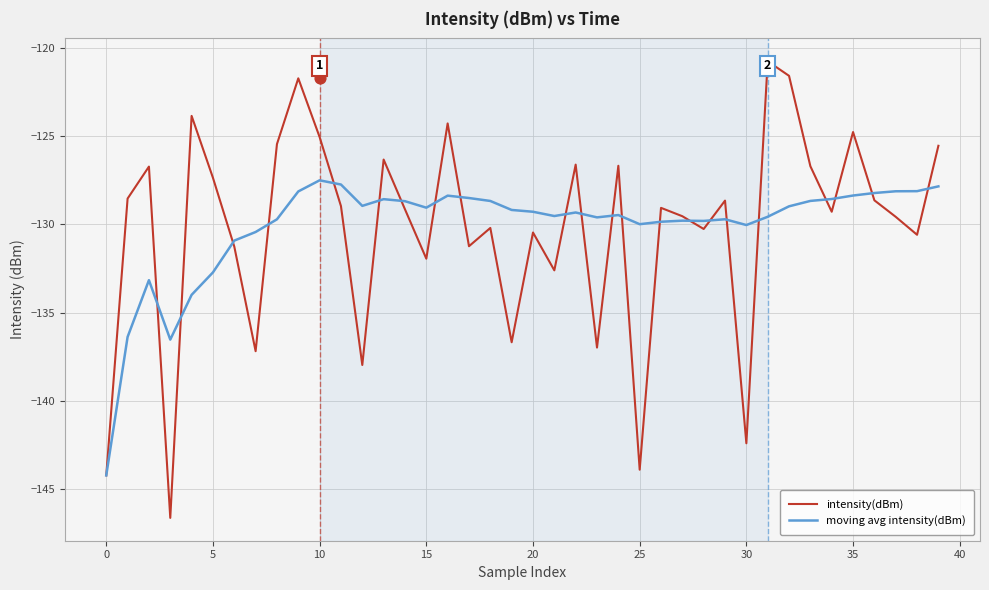

What are all the series names shown in the legend?

intensity(dBm), moving avg intensity(dBm)